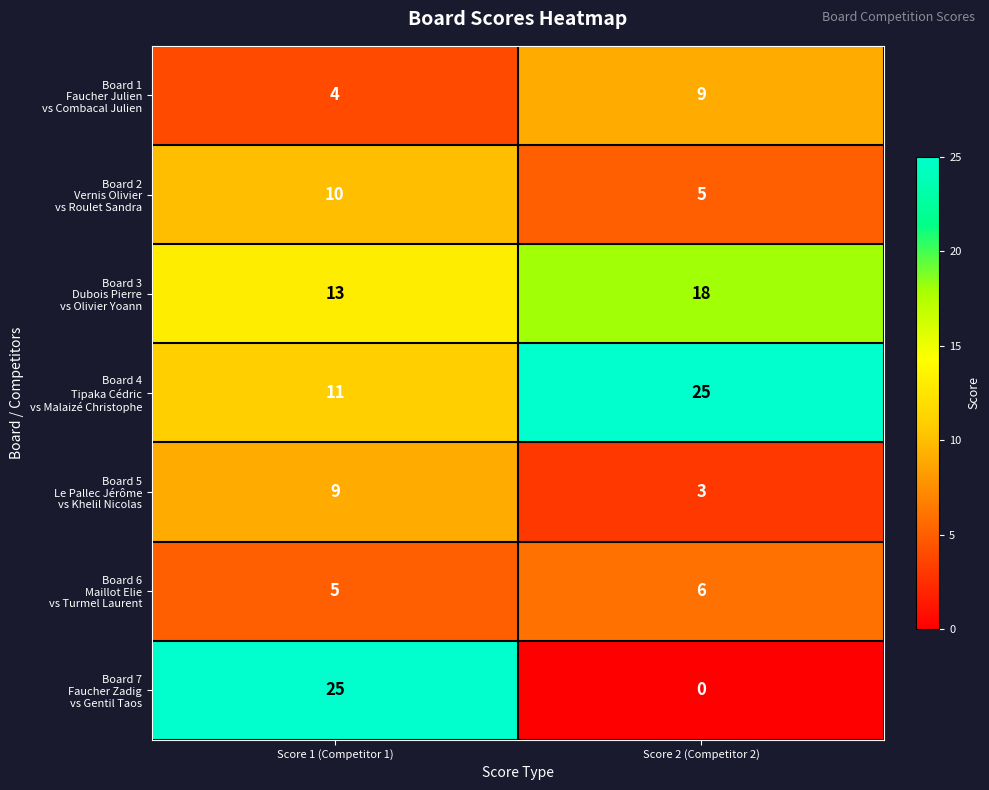

Which label corresponds to the smallest value in the chart?

Score 2 (Competitor 2)